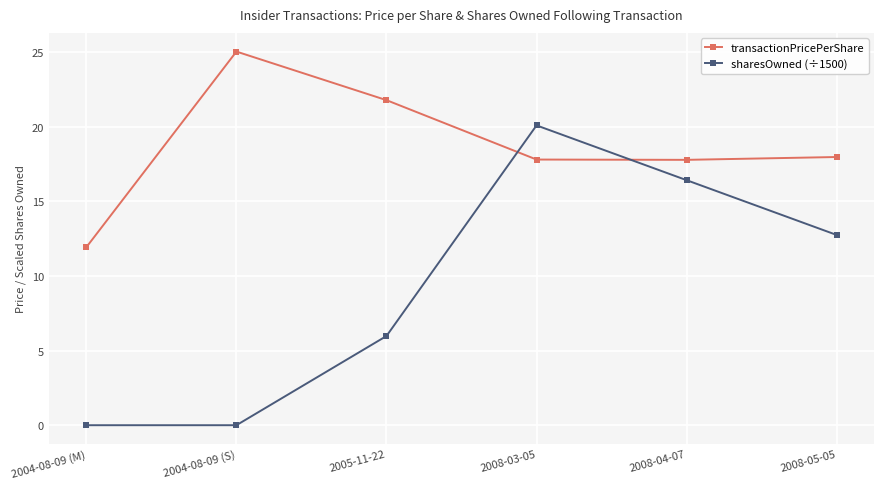

Which label corresponds to the largest value in the chart?

2004-08-09 (S)